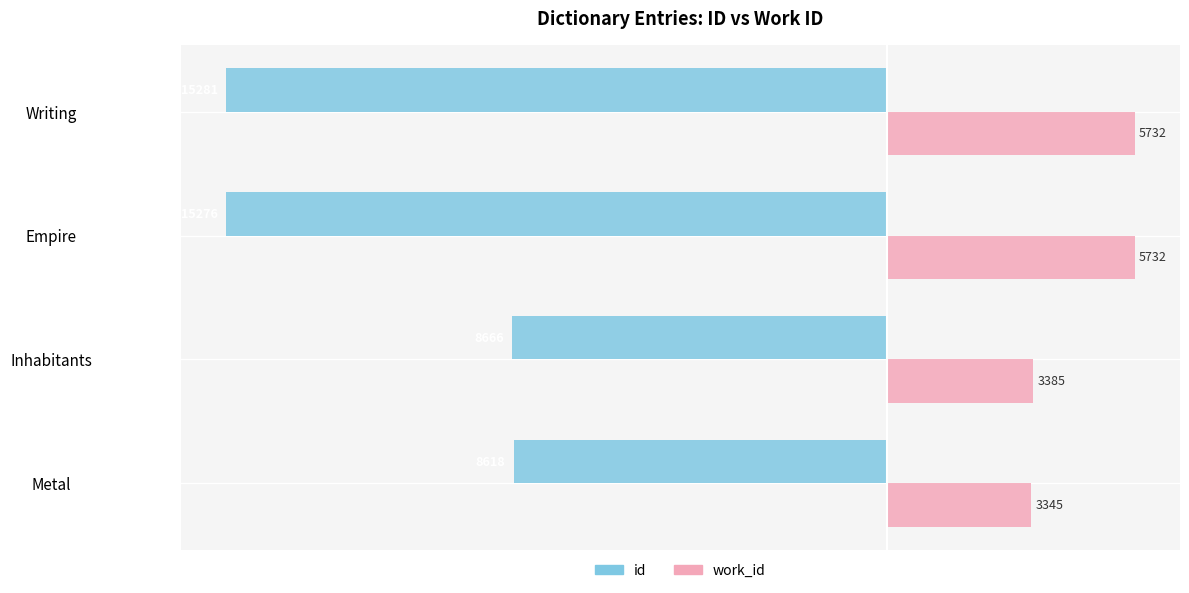

Is the value of id at Empire greater than the value of work_id at Writing?

No